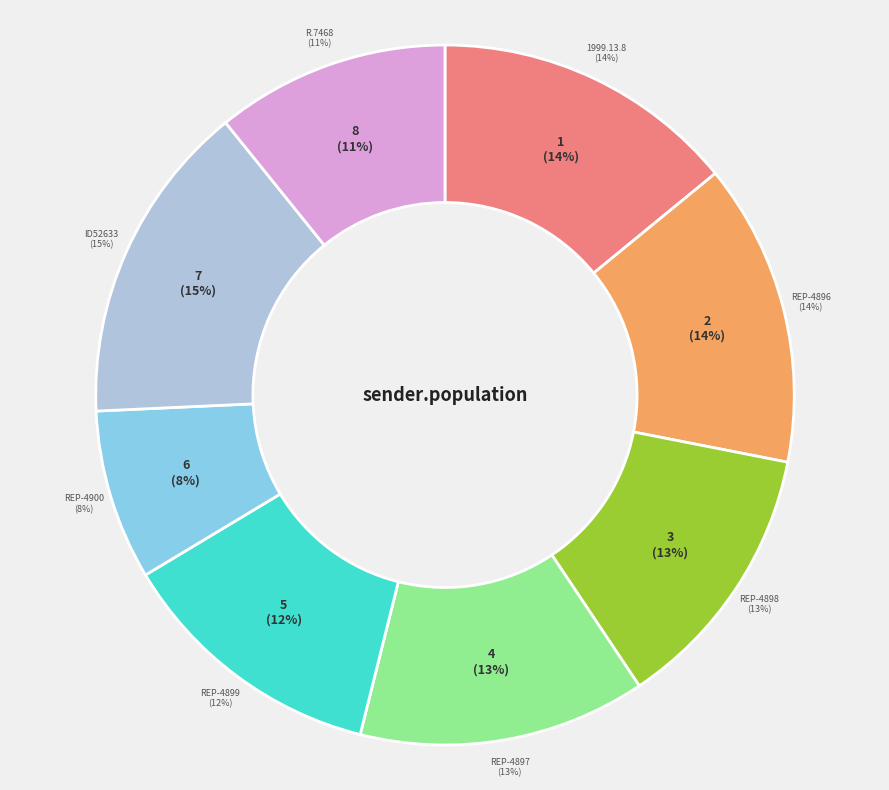

True or false: ID52633 accounts for 20% of the total.

False